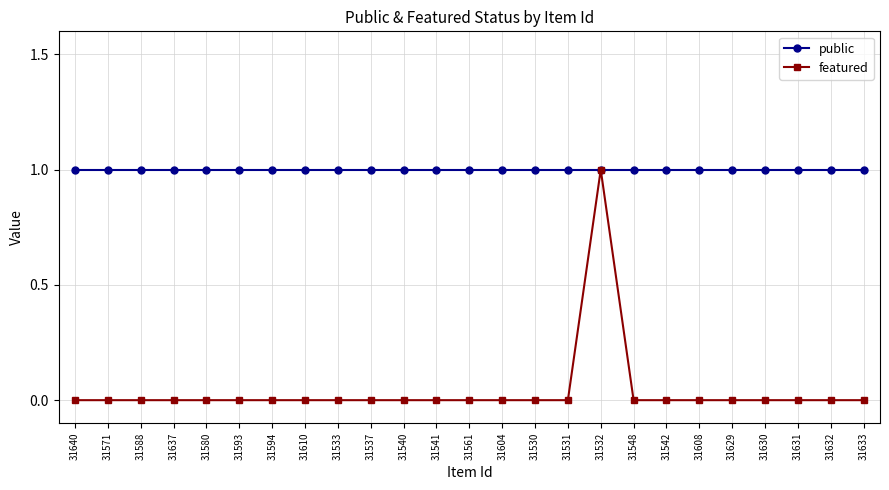

Does the chart display data point markers on the line(s)?

Yes